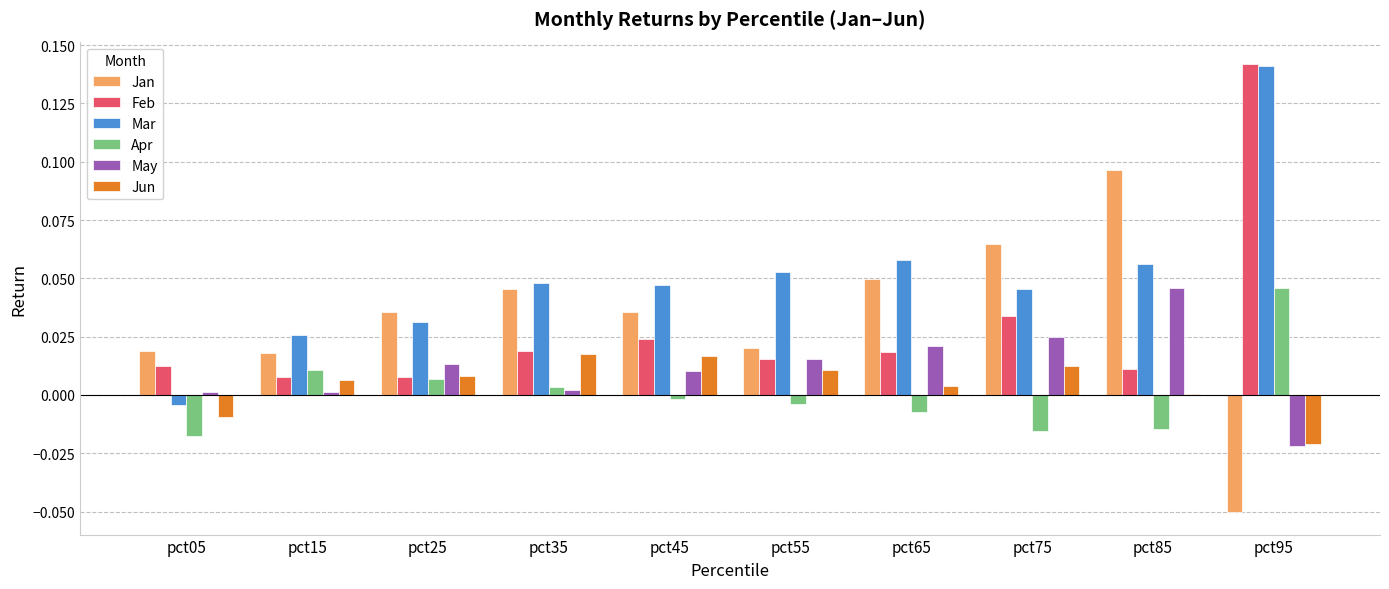

At which label does May reach its peak?

pct85